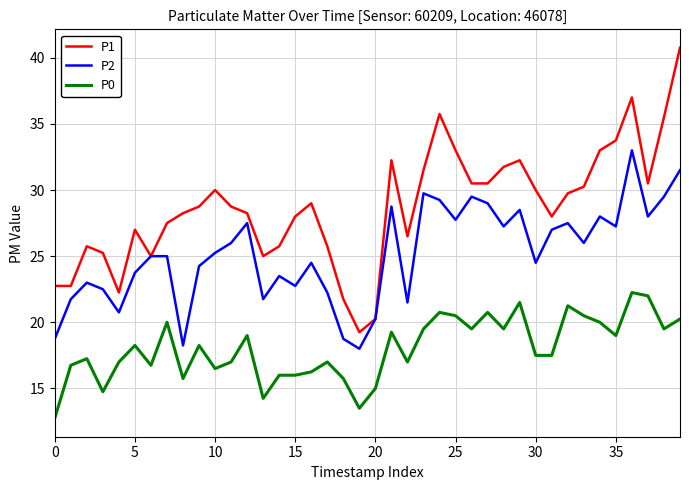

Which series has the largest total across all categories?

P1